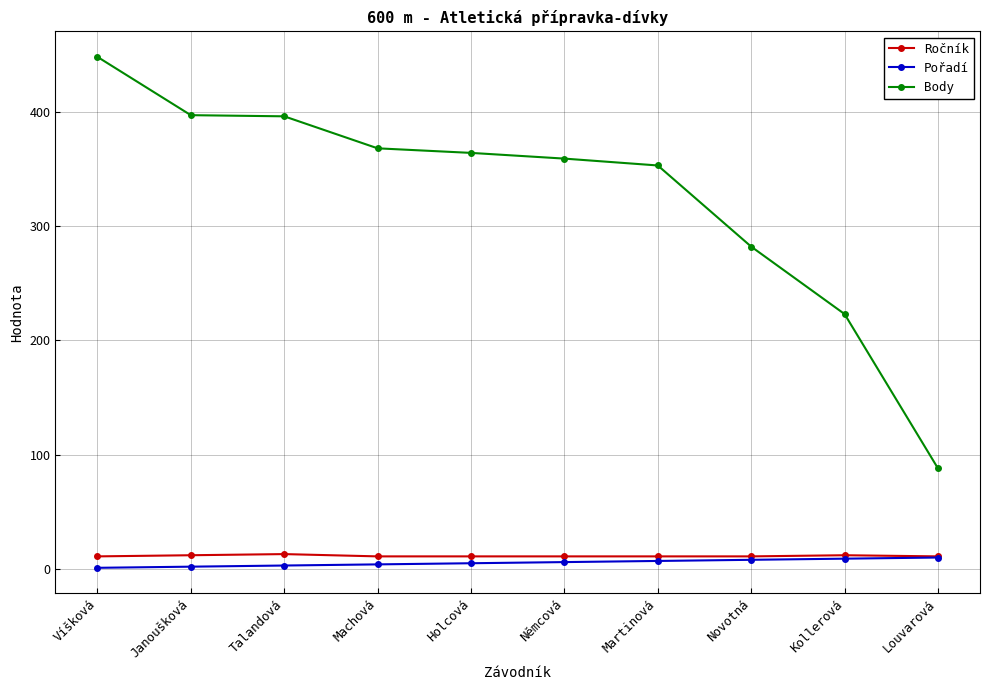

True or false: Body and Ročník intersect in this chart.

False